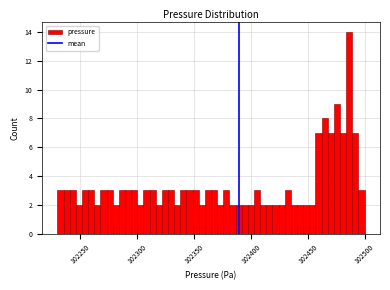

Read against the x-axis, roughly where is the centre of the tallest bar?

102485